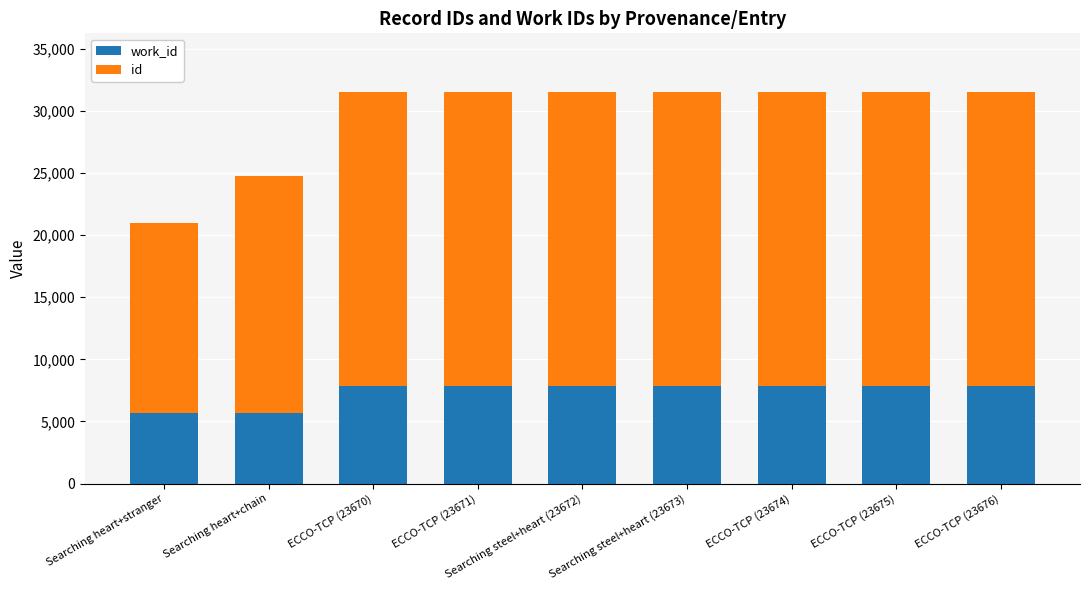

At which category is the sum across all series the highest?

ECCO-TCP (23676)